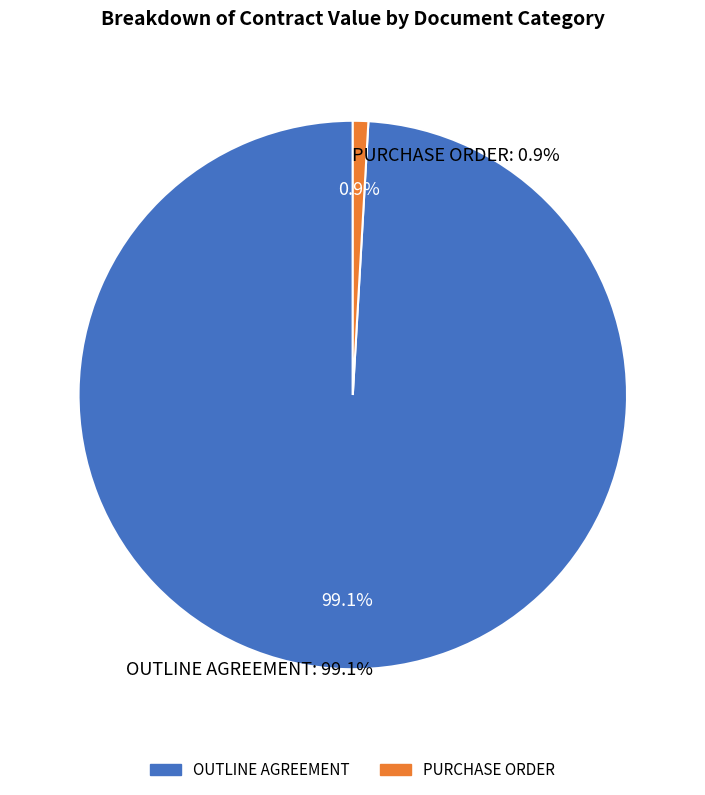

Is PURCHASE ORDER the majority of the pie?

No